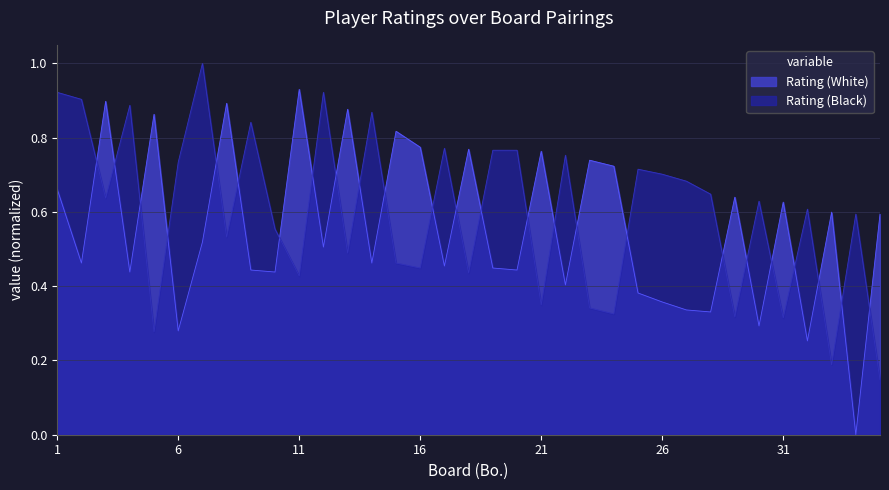

Does the chart display data point markers on the line(s)?

No